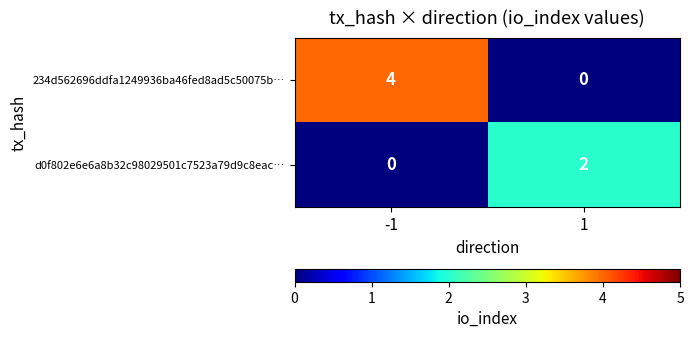

True or false: 234d562696ddfa1249936ba46fed8ad5c50075b… has a value of 4 at -1.

True